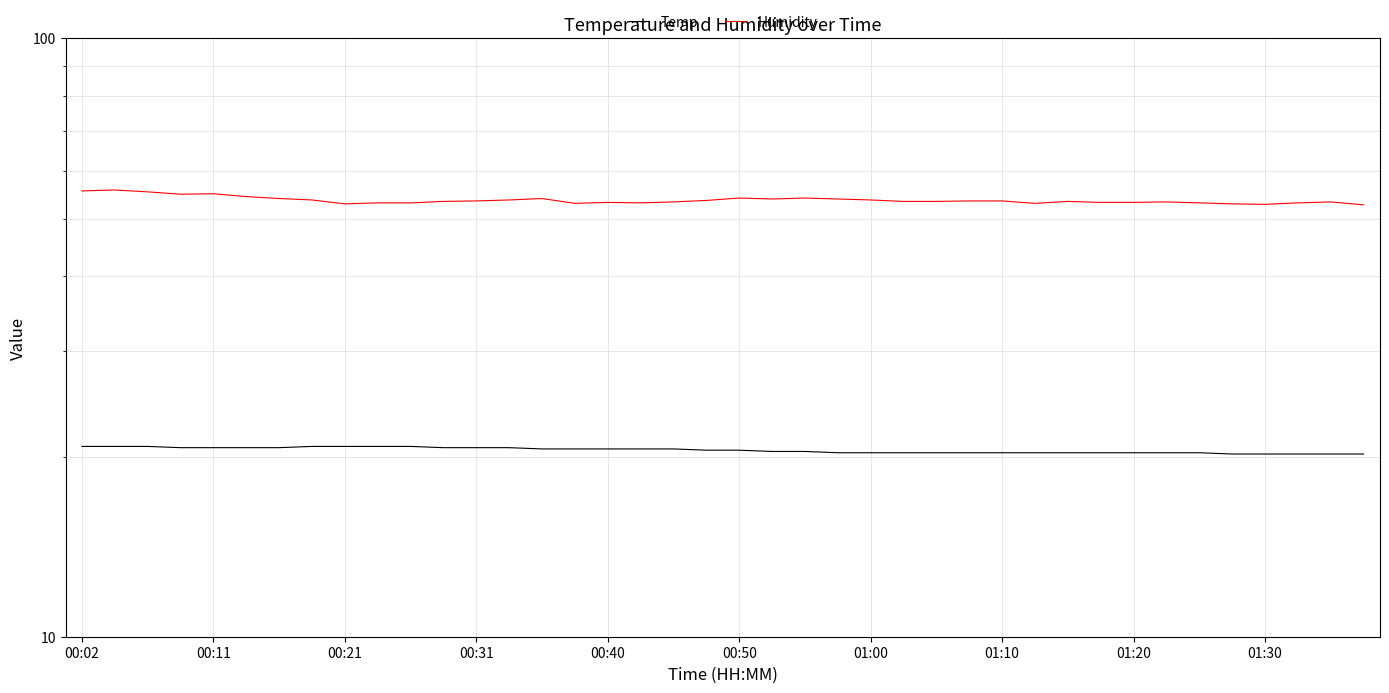

Which has a higher value, 16 or 19?

16